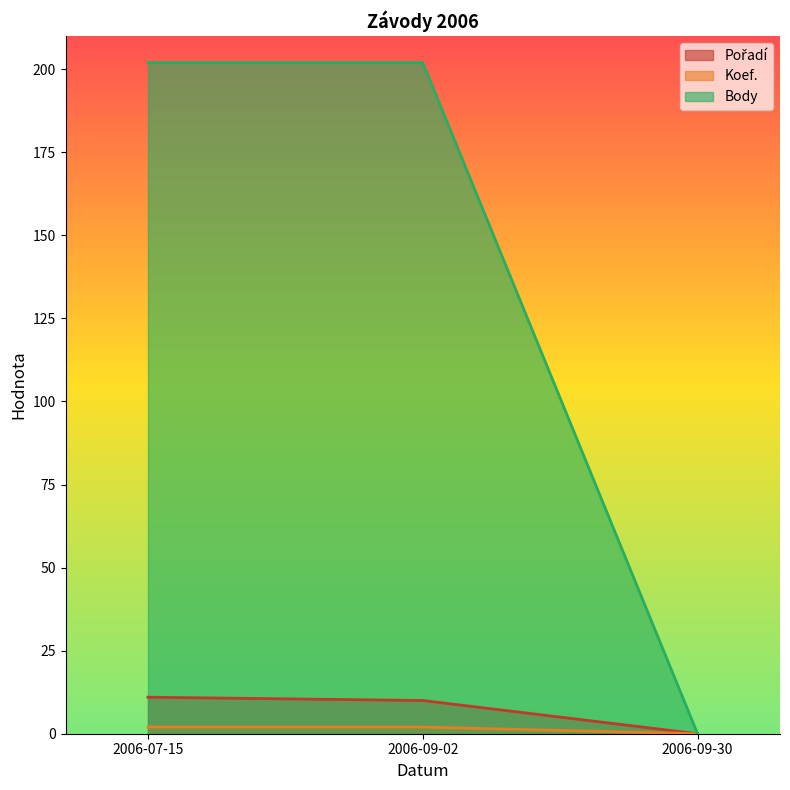

Count the Koef. values in the range 0 to 2.

3